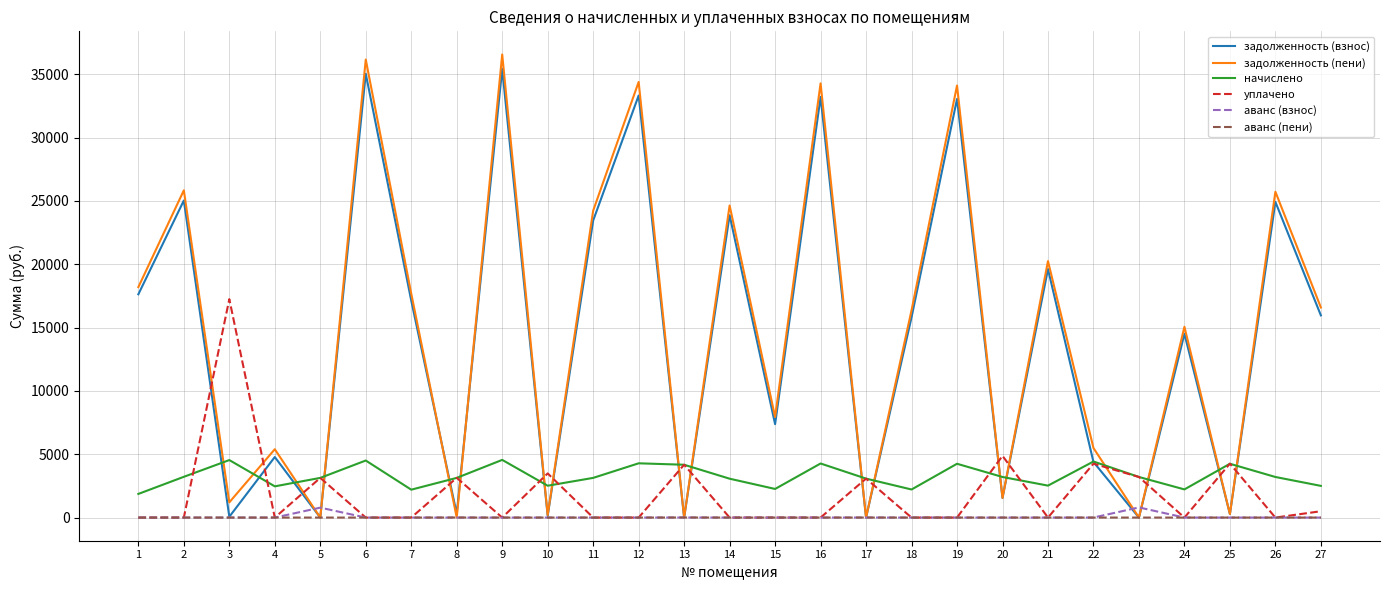

After their last crossing, which series has the higher values: уплачено or задолженность (пени)?

задолженность (пени)